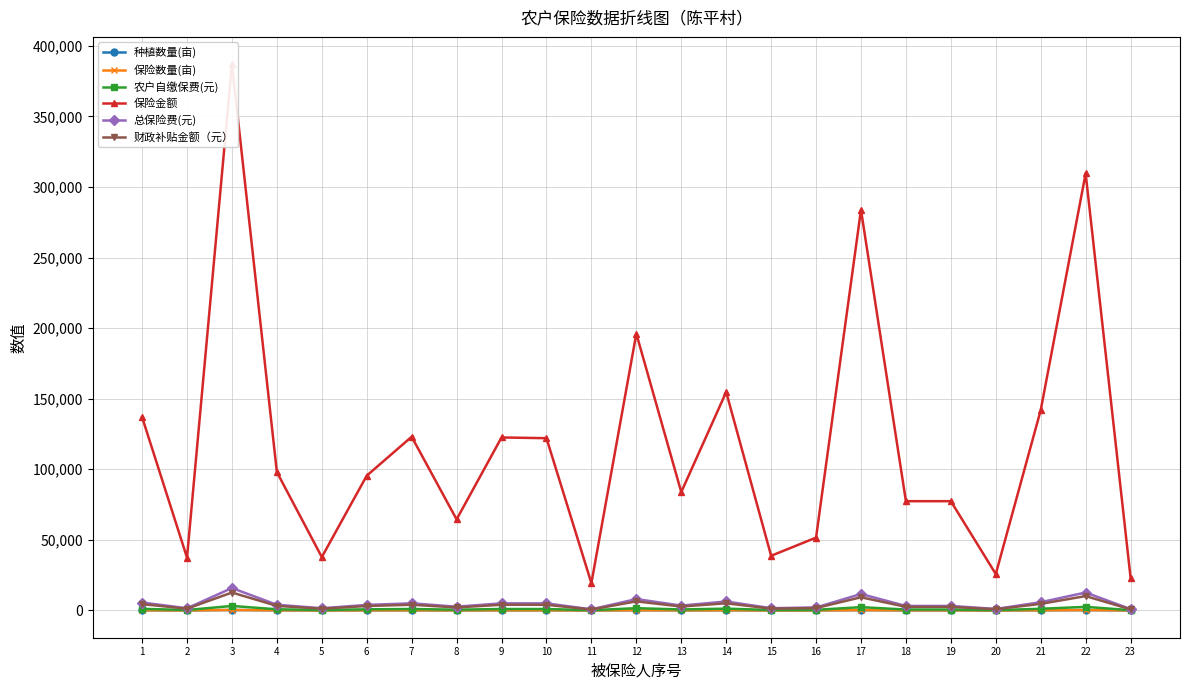

True or false: 种植数量(亩) and 保险金额 cross at least once.

False